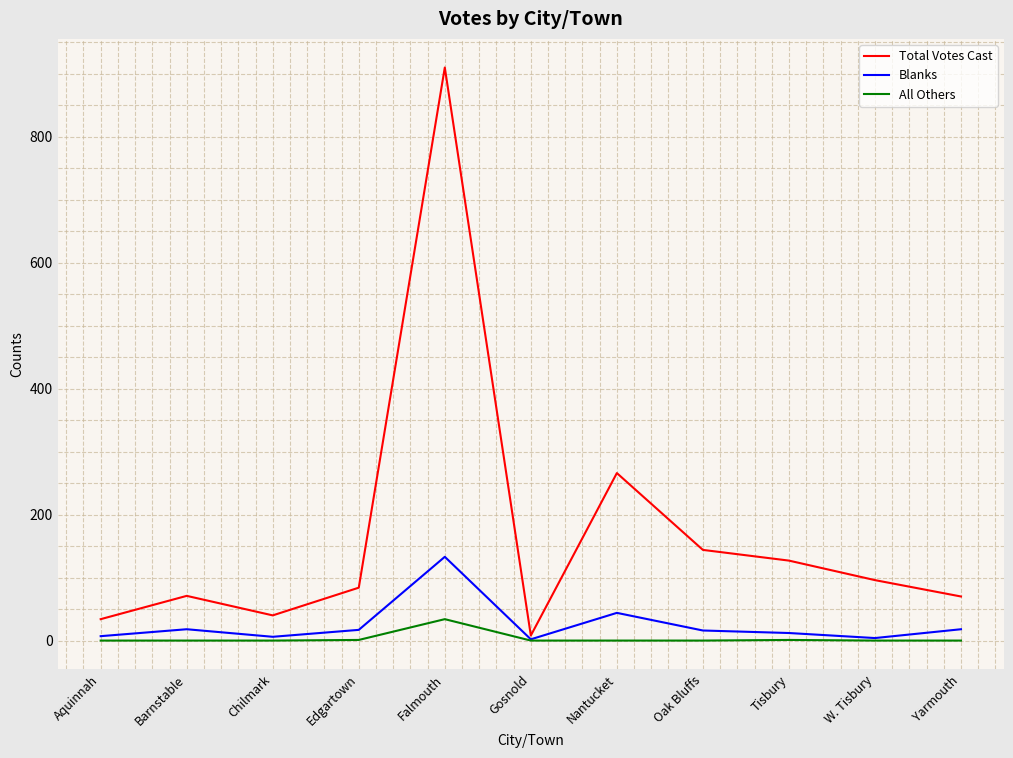

List the series in order of their peak value, lowest first.

All Others, Blanks, Total Votes Cast